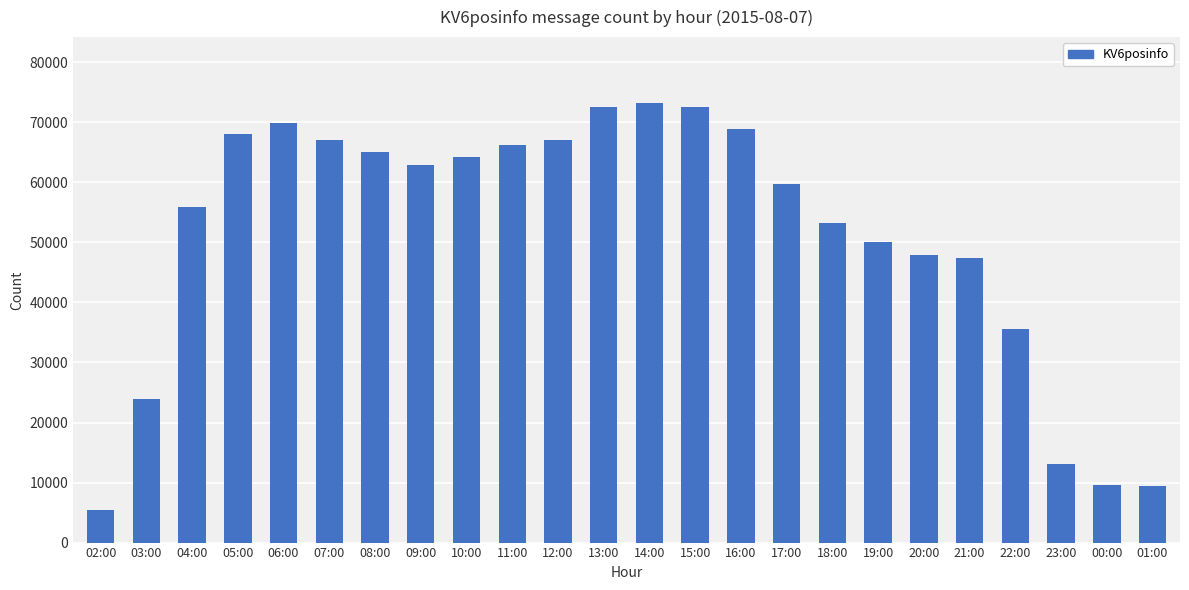

How many data points are less than 62898?

12